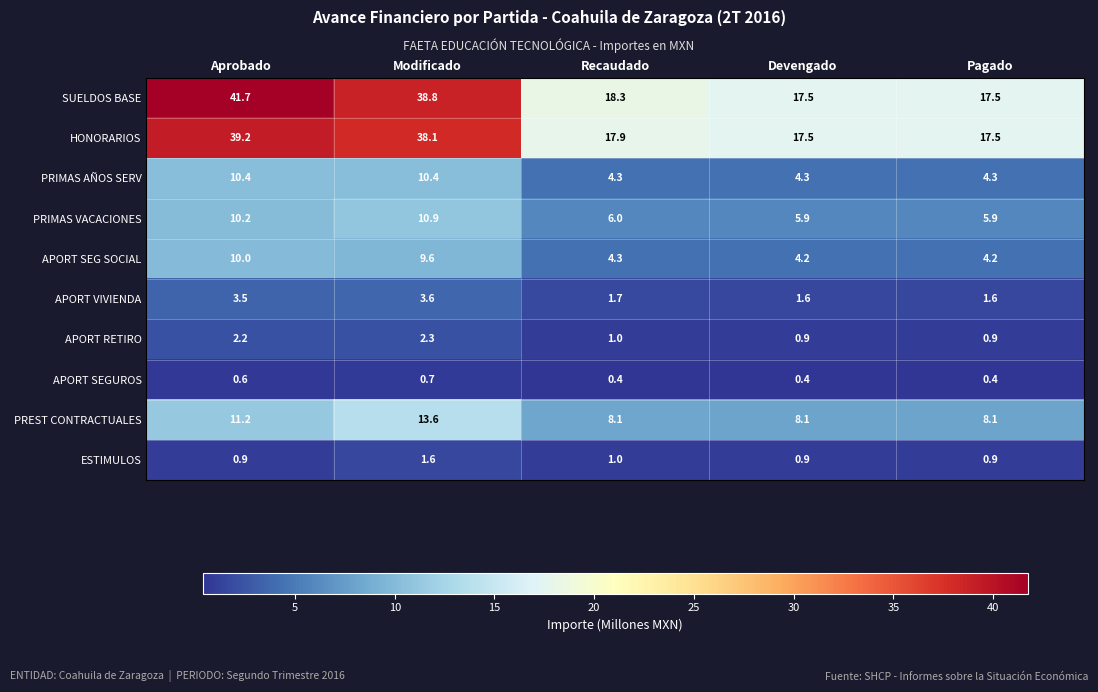

What is the difference between the HONORARIOS values at Recaudado and Modificado?

20.2